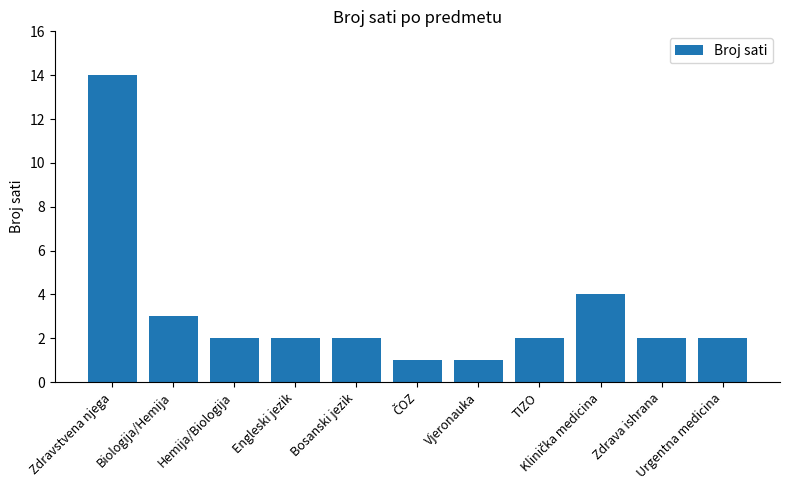

What is the difference between the second highest and second lowest values?

3